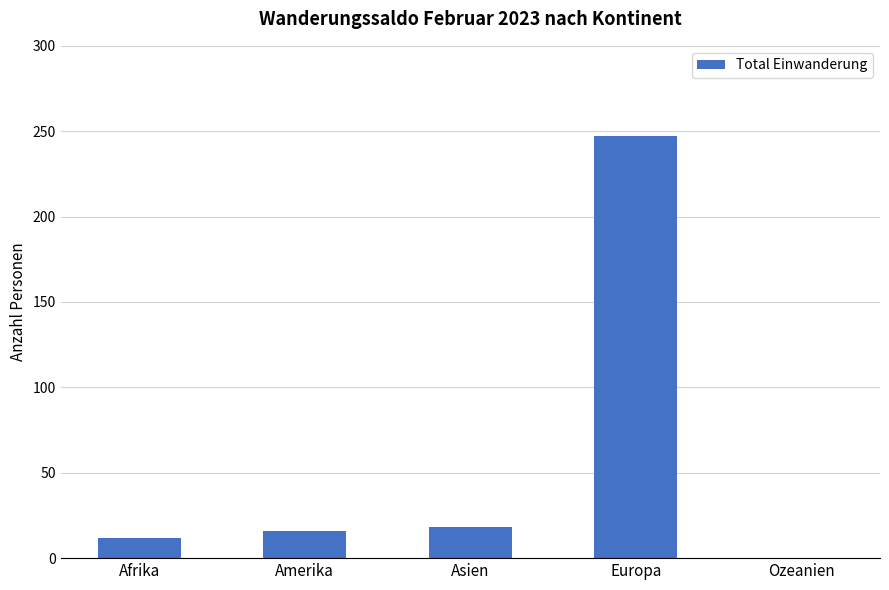

Count the number of categories in the chart.

5